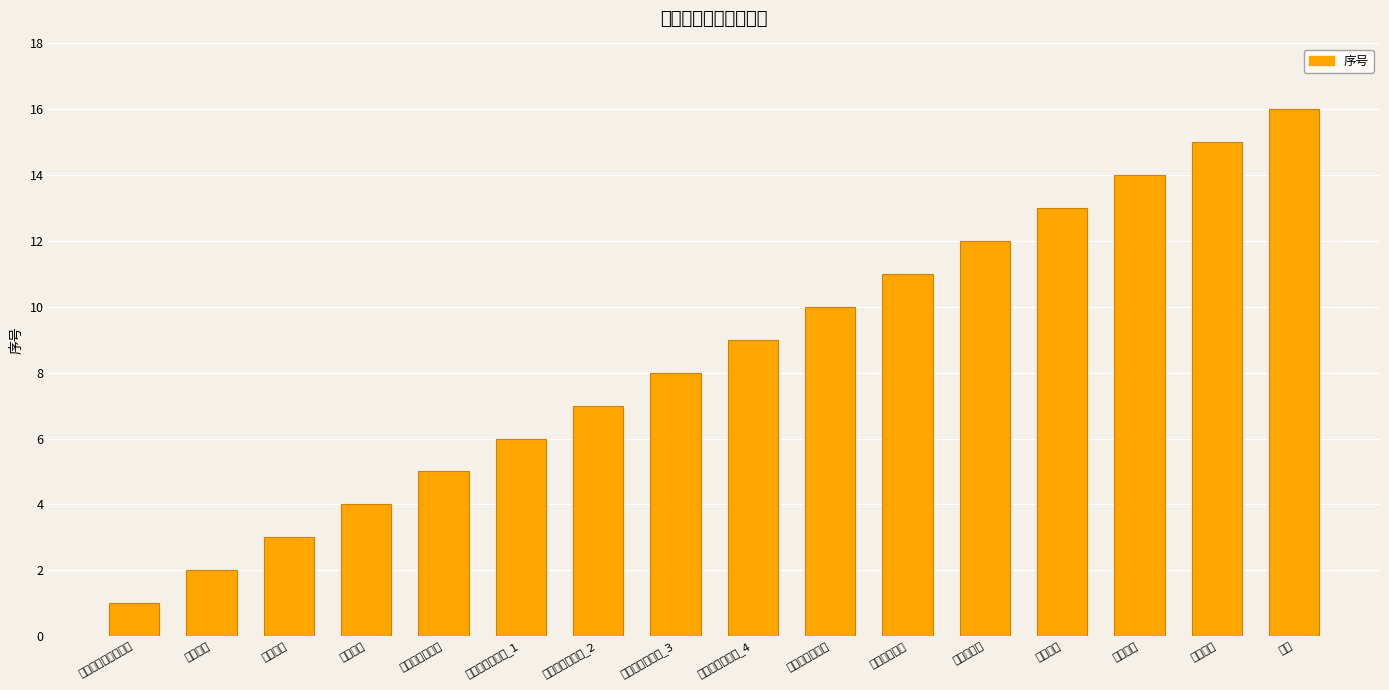

Where does the data first go above 9?

法定代表人姓名